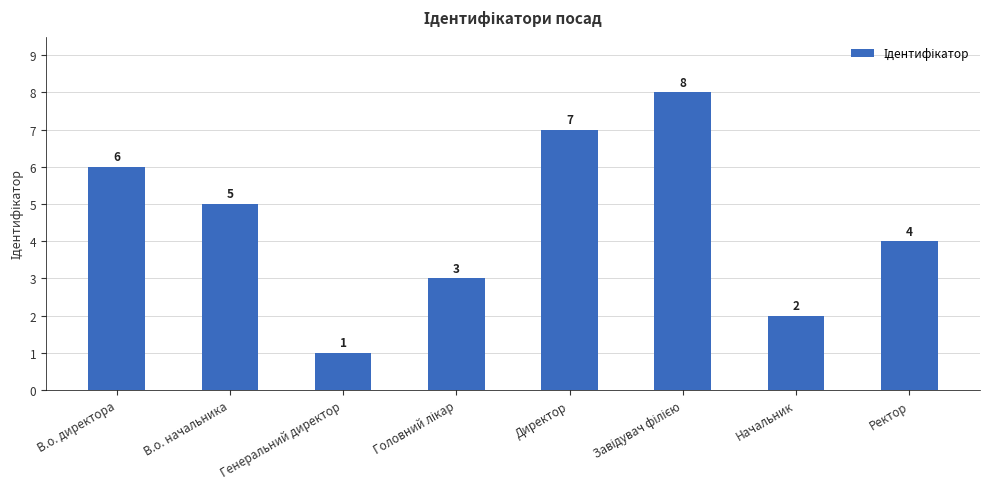

Does the chart contain stacked bars?

No